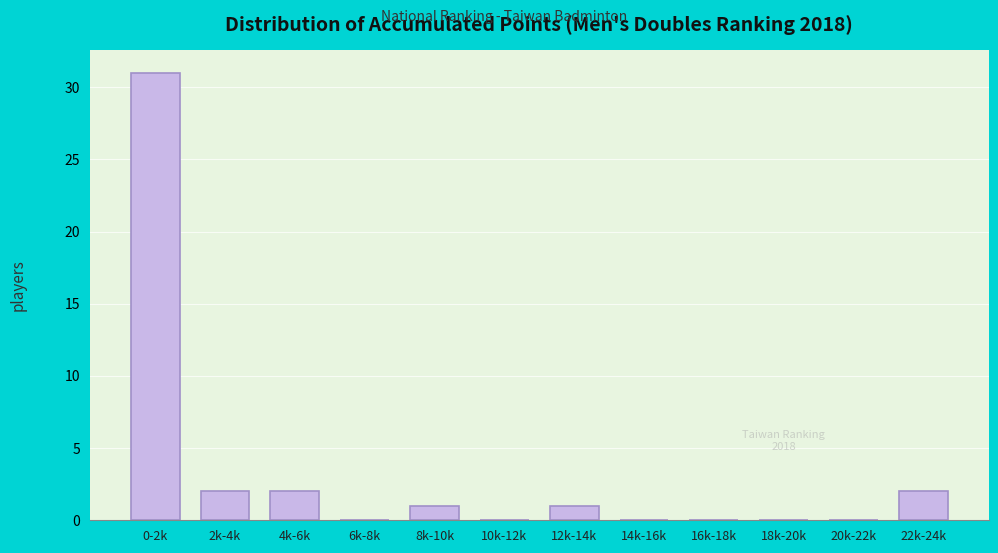

Reading right to left, list all the values displayed in this chart.

22k-24k=2	20k-22k=0	18k-20k=0	16k-18k=0	14k-16k=0	12k-14k=1	10k-12k=0	8k-10k=1	6k-8k=0	4k-6k=2	2k-4k=2	0-2k=31